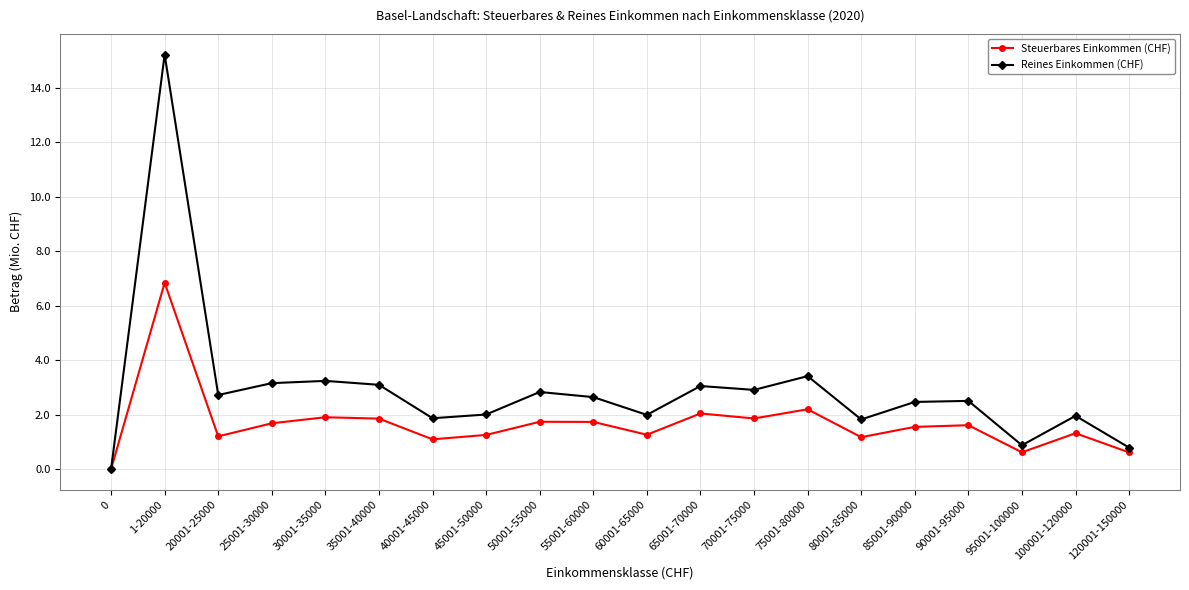

Is this an area chart (filled region under the line)?

No